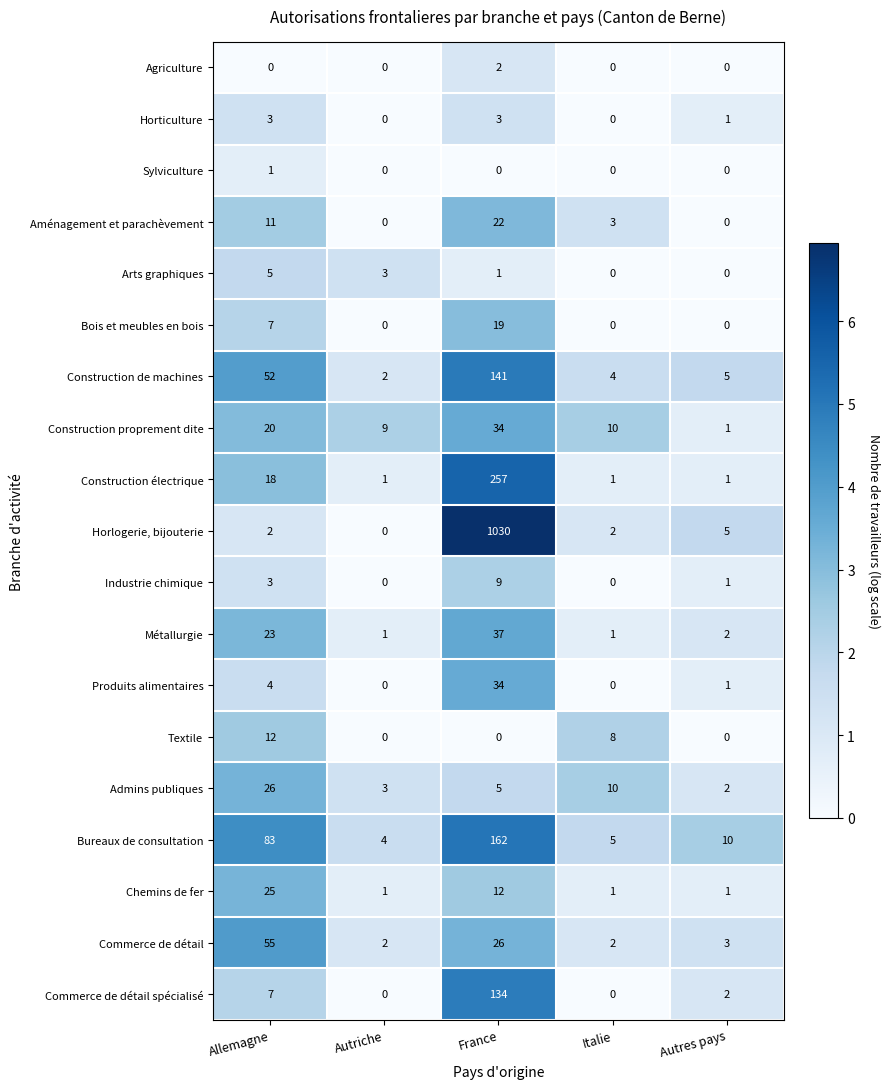

How many positive values does the Commerce de détail spécialisé series have?

3